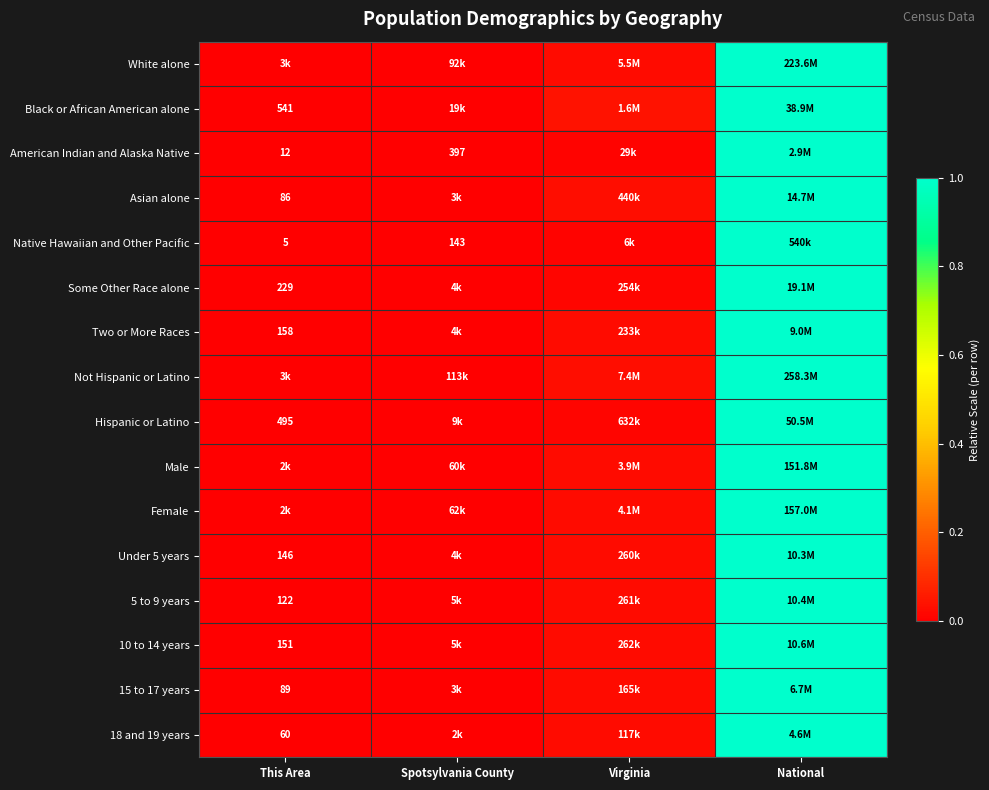

True or false: 10 to 14 years has a value of 0.0 at Virginia.

True